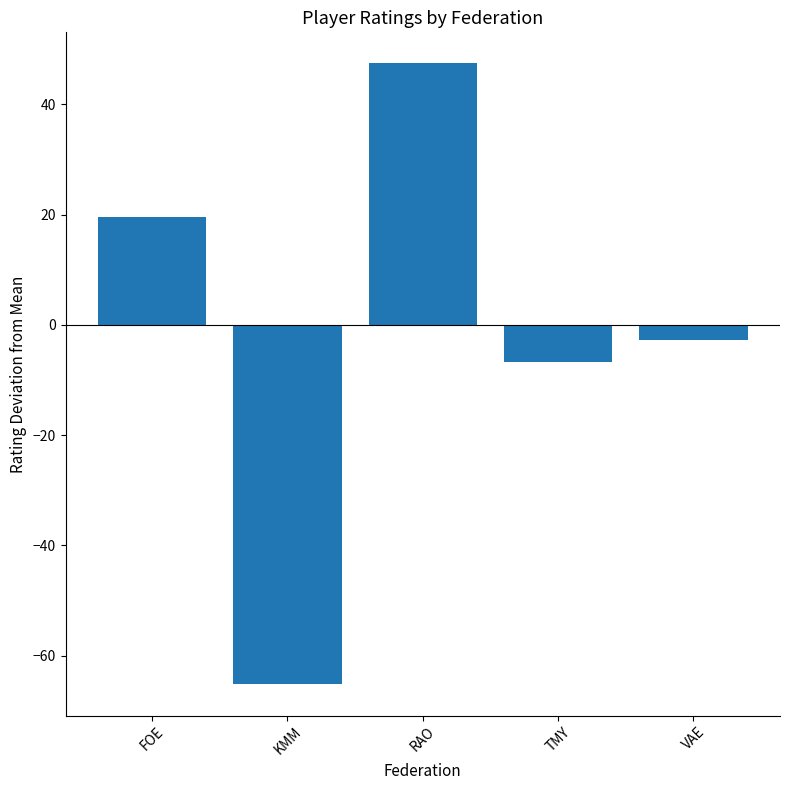

At which label is the value closest to -8?

TMY